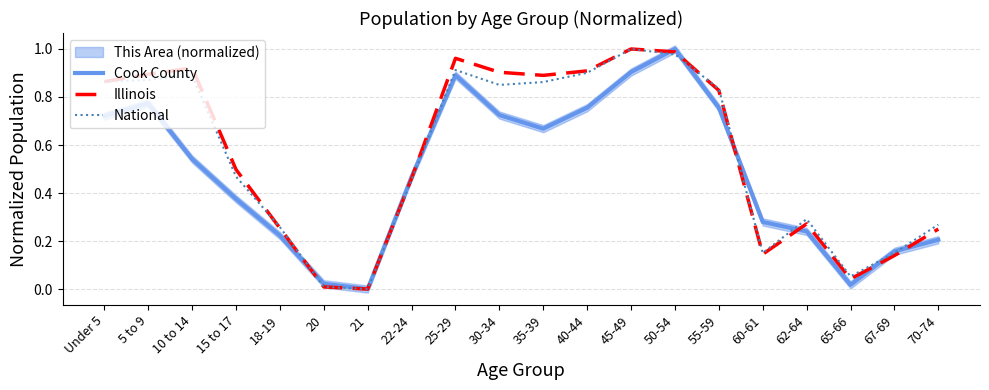

List the series in order of their peak value, highest first.

Cook County, Illinois, National